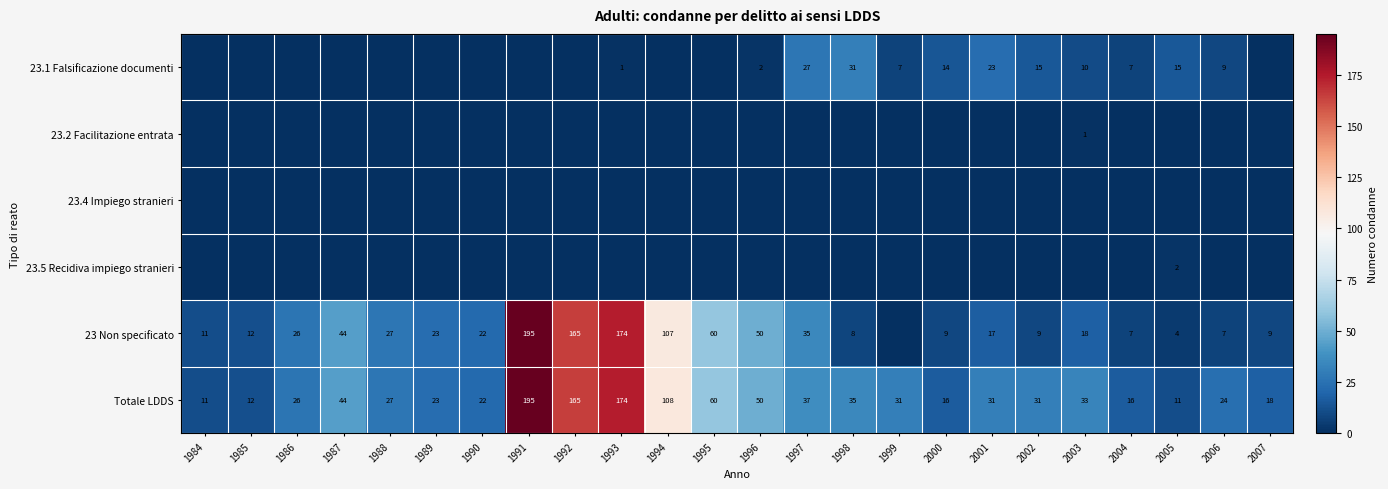

How many distinct data groups are displayed?

6